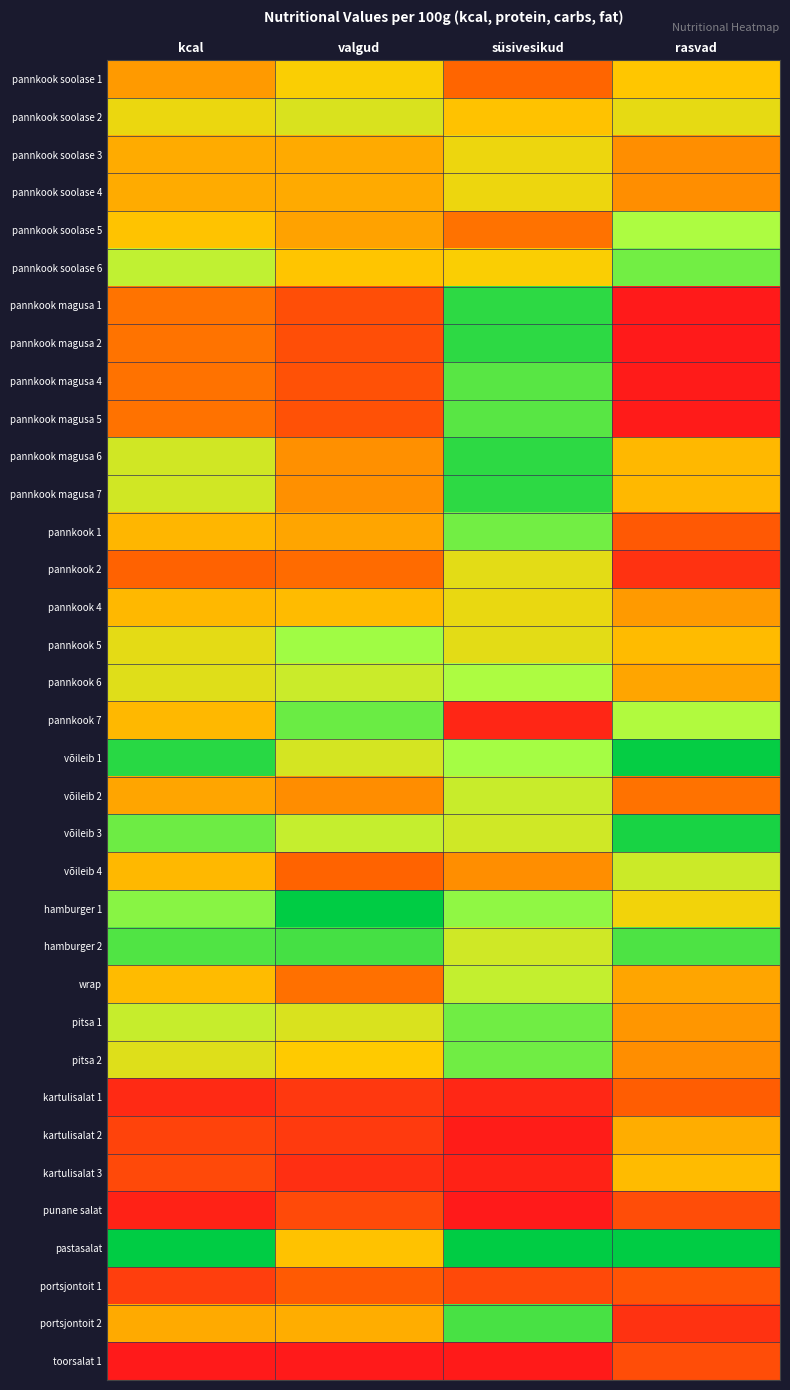

How many distinct data groups are displayed?

35